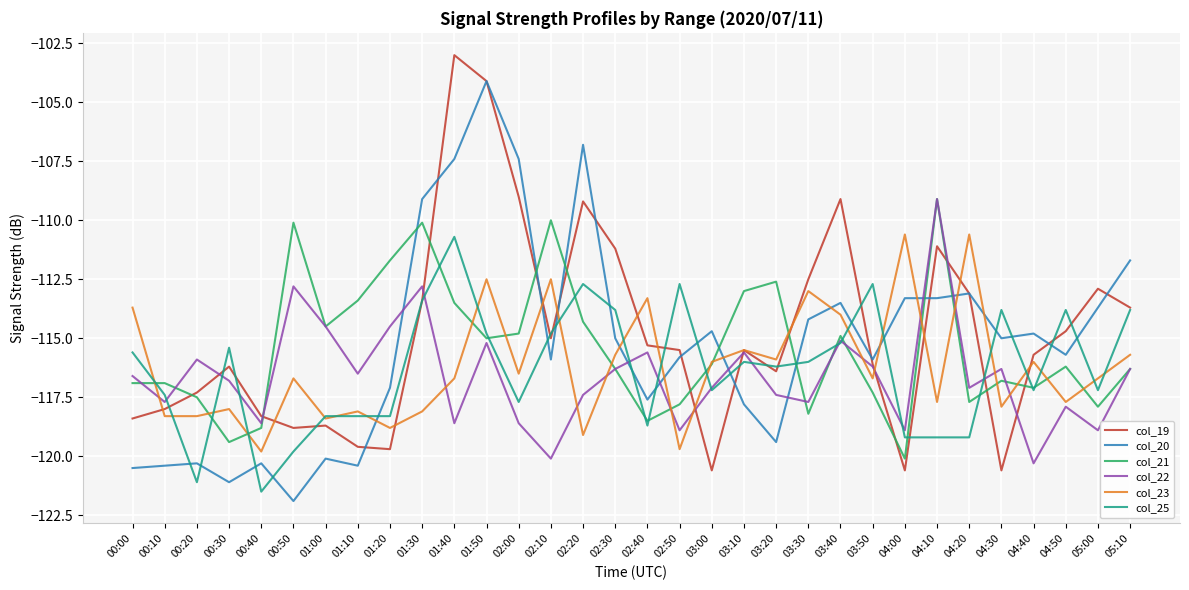

Reading right to left, what are all the values shown in this chart?

col_19: 05:10=-113.7	05:00=-112.9	04:50=-114.7	04:40=-115.7	04:30=-120.6	04:20=-113.1	04:10=-111.1	04:00=-120.6	03:50=-116.1	03:40=-109.1	03:30=-112.5	03:20=-116.4	03:10=-115.5	03:00=-120.6	02:50=-115.5	02:40=-115.3	02:30=-111.2	02:20=-109.2	02:10=-115.0	02:00=-109.0	01:50=-104.1	01:40=-103.0	01:30=-113.4	01:20=-119.7	01:10=-119.6	01:00=-118.7	00:50=-118.8	00:40=-118.3	00:30=-116.2	00:20=-117.3	00:10=-118.0	00:00=-118.4
col_20: 05:10=-111.7	05:00=-113.7	04:50=-115.7	04:40=-114.8	04:30=-115.0	04:20=-113.1	04:10=-113.3	04:00=-113.3	03:50=-115.9	03:40=-113.5	03:30=-114.2	03:20=-119.4	03:10=-117.8	03:00=-114.7	02:50=-115.8	02:40=-117.6	02:30=-115.0	02:20=-106.8	02:10=-115.9	02:00=-107.4	01:50=-104.1	01:40=-107.4	01:30=-109.1	01:20=-117.1	01:10=-120.4	01:00=-120.1	00:50=-121.9	00:40=-120.3	00:30=-121.1	00:20=-120.3	00:10=-120.4	00:00=-120.5
col_21: 05:10=-116.3	05:00=-117.9	04:50=-116.2	04:40=-117.1	04:30=-116.8	04:20=-117.7	04:10=-109.1	04:00=-120.1	03:50=-117.3	03:40=-114.9	03:30=-118.2	03:20=-112.6	03:10=-113.0	03:00=-116.1	02:50=-117.8	02:40=-118.5	02:30=-116.3	02:20=-114.3	02:10=-110.0	02:00=-114.8	01:50=-115.0	01:40=-113.5	01:30=-110.1	01:20=-111.7	01:10=-113.4	01:00=-114.5	00:50=-110.1	00:40=-118.8	00:30=-119.4	00:20=-117.5	00:10=-116.9	00:00=-116.9
col_22: 05:10=-116.3	05:00=-118.9	04:50=-117.9	04:40=-120.3	04:30=-116.3	04:20=-117.1	04:10=-109.1	04:00=-118.9	03:50=-116.2	03:40=-115.1	03:30=-117.7	03:20=-117.4	03:10=-115.6	03:00=-117.1	02:50=-118.9	02:40=-115.6	02:30=-116.3	02:20=-117.4	02:10=-120.1	02:00=-118.6	01:50=-115.2	01:40=-118.6	01:30=-112.8	01:20=-114.5	01:10=-116.5	01:00=-114.5	00:50=-112.8	00:40=-118.6	00:30=-116.8	00:20=-115.9	00:10=-117.7	00:00=-116.6
col_23: 05:10=-115.7	05:00=-116.7	04:50=-117.7	04:40=-116.0	04:30=-117.9	04:20=-110.6	04:10=-117.7	04:00=-110.6	03:50=-116.7	03:40=-114.0	03:30=-113.0	03:20=-115.9	03:10=-115.5	03:00=-116.0	02:50=-119.7	02:40=-113.3	02:30=-115.7	02:20=-119.1	02:10=-112.5	02:00=-116.5	01:50=-112.5	01:40=-116.7	01:30=-118.1	01:20=-118.8	01:10=-118.1	01:00=-118.4	00:50=-116.7	00:40=-119.8	00:30=-118.0	00:20=-118.3	00:10=-118.3	00:00=-113.7
col_25: 05:10=-113.8	05:00=-117.2	04:50=-113.8	04:40=-117.2	04:30=-113.8	04:20=-119.2	04:10=-119.2	04:00=-119.2	03:50=-112.7	03:40=-115.2	03:30=-116.0	03:20=-116.2	03:10=-116.0	03:00=-117.2	02:50=-112.7	02:40=-118.7	02:30=-113.8	02:20=-112.7	02:10=-114.8	02:00=-117.7	01:50=-114.8	01:40=-110.7	01:30=-113.4	01:20=-118.3	01:10=-118.3	01:00=-118.3	00:50=-119.8	00:40=-121.5	00:30=-115.4	00:20=-121.1	00:10=-117.4	00:00=-115.6